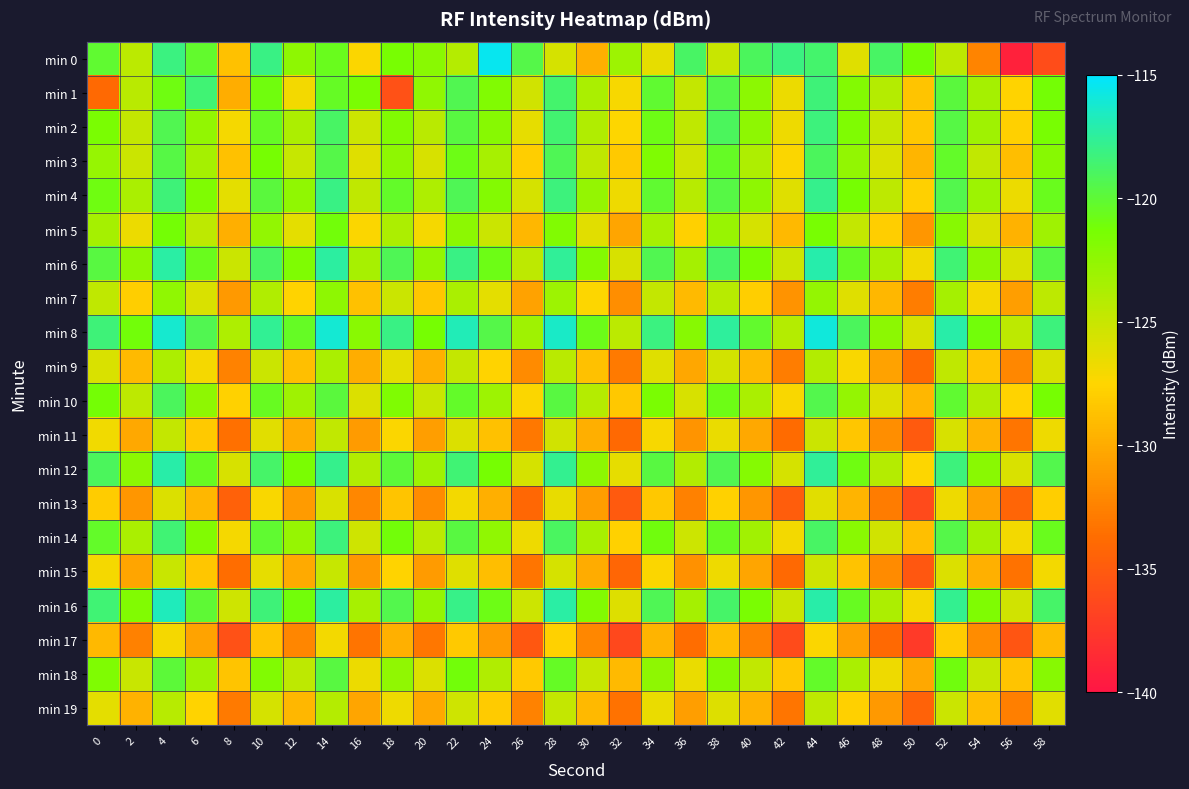

What is the total value across all series at 34?

-2463.8